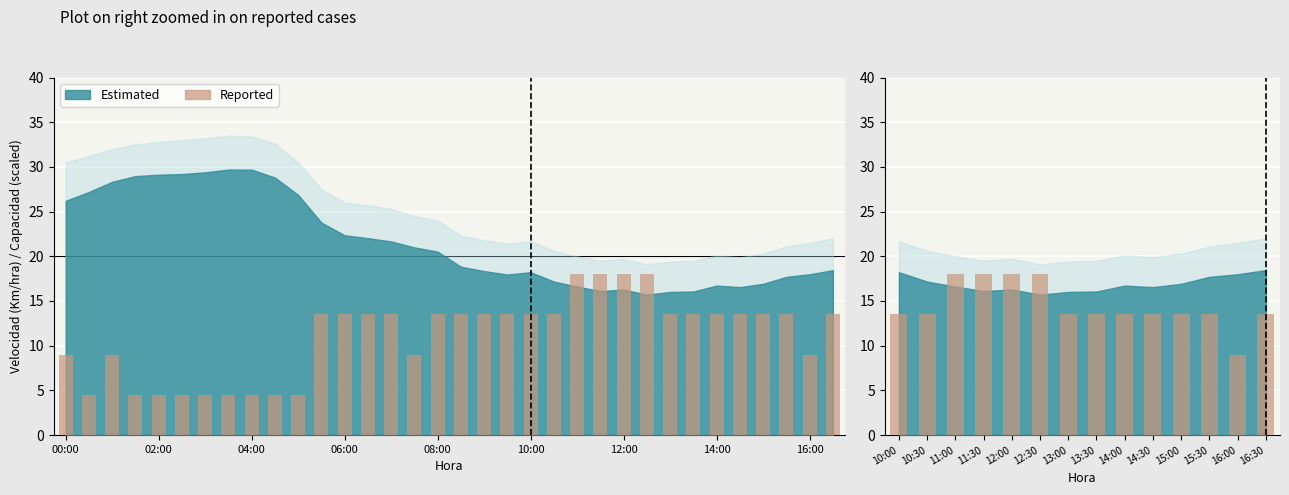

What is the difference between the maximum and minimum values?

9.0